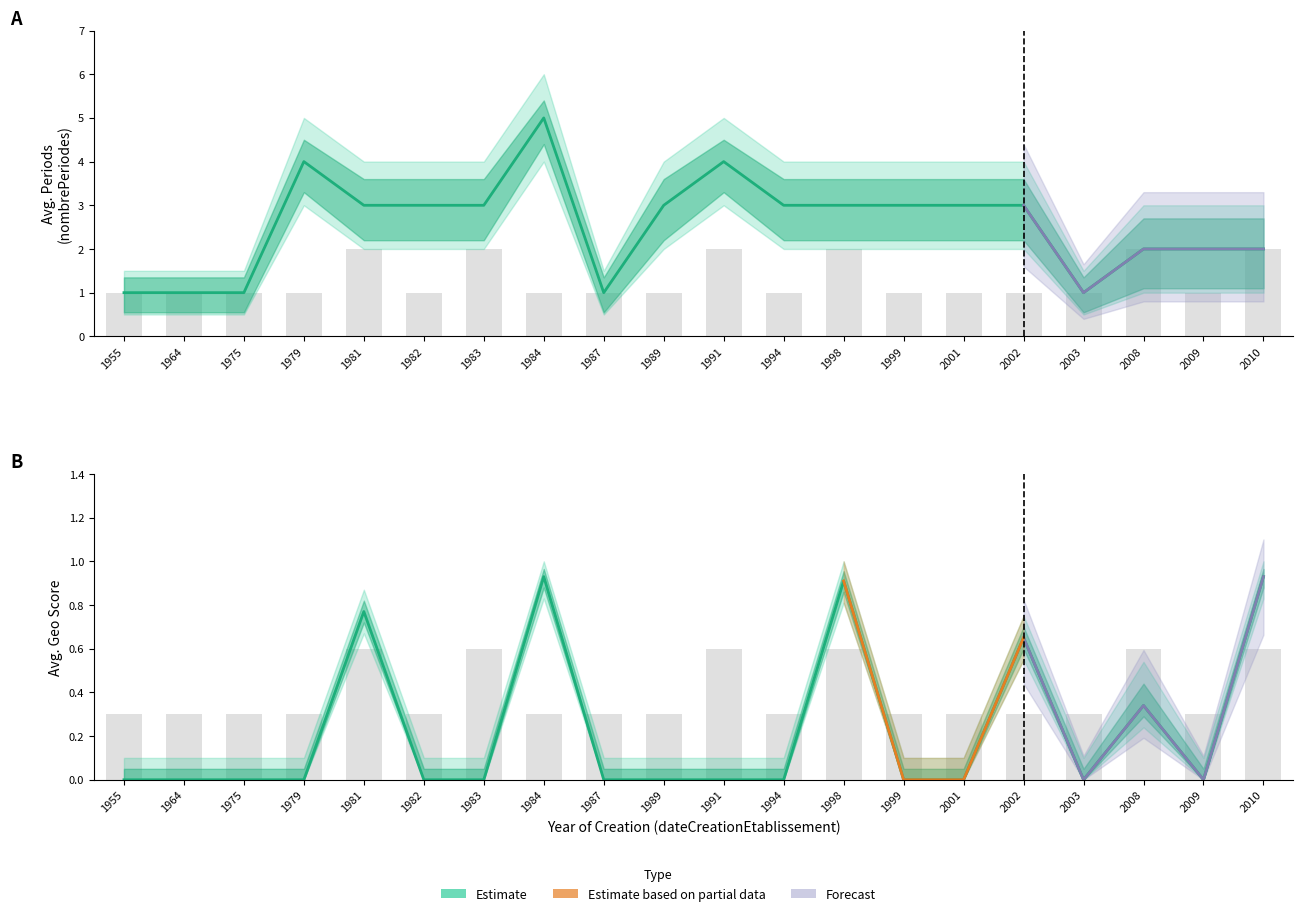

What is the change in value from 2001 to 2008?

+0.3